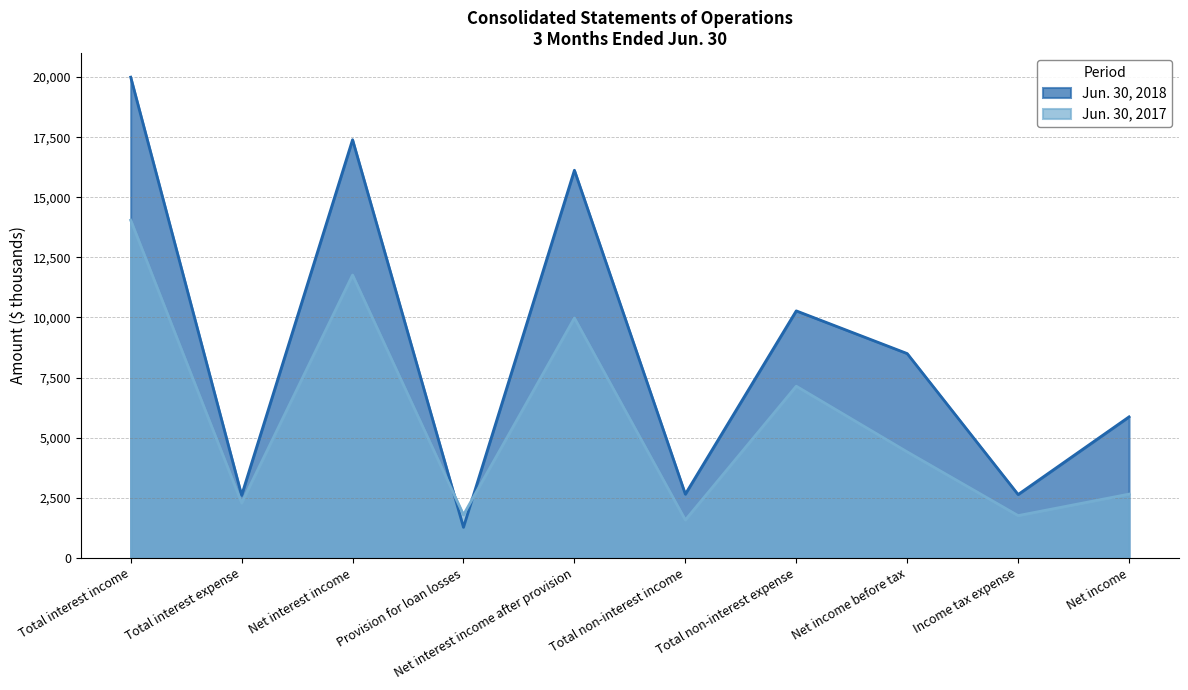

What are all the series names shown in the legend?

Jun. 30, 2018, Jun. 30, 2017